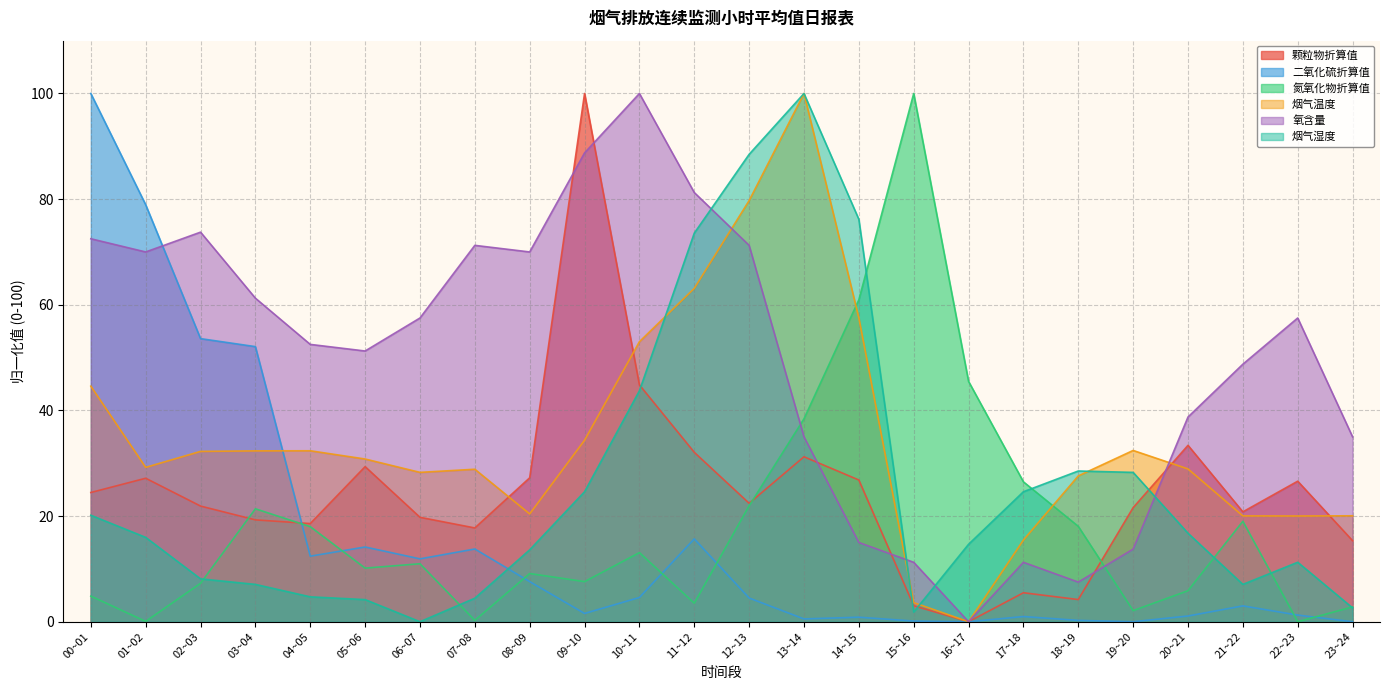

How many series are shown in this chart?

6